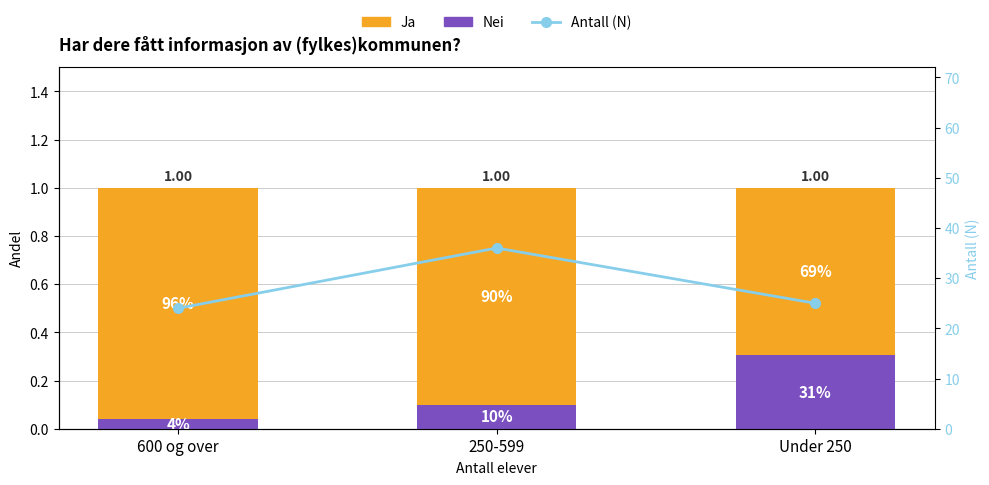

What position from the right is 600 og over?

3